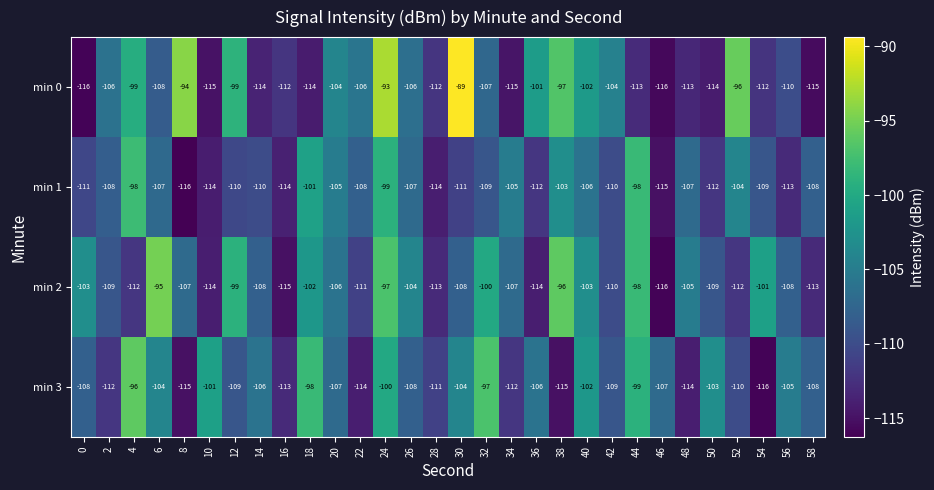

How many categories are shown in the chart?

30